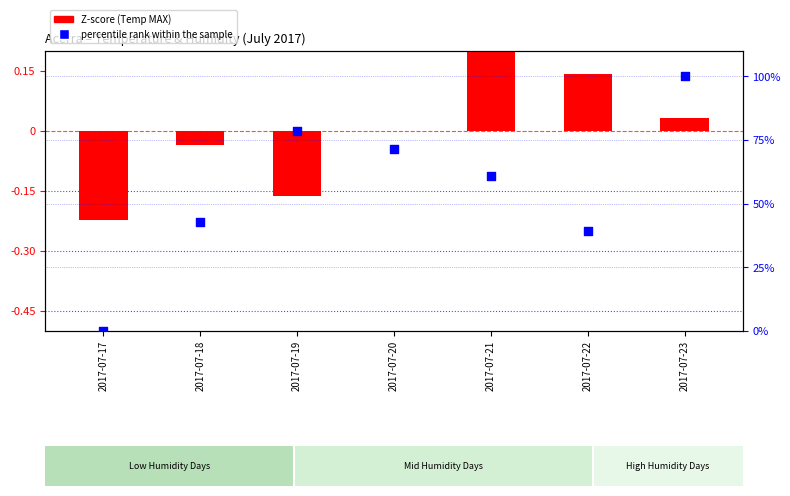

Which series has the largest total across all categories?

percentile rank within the sample